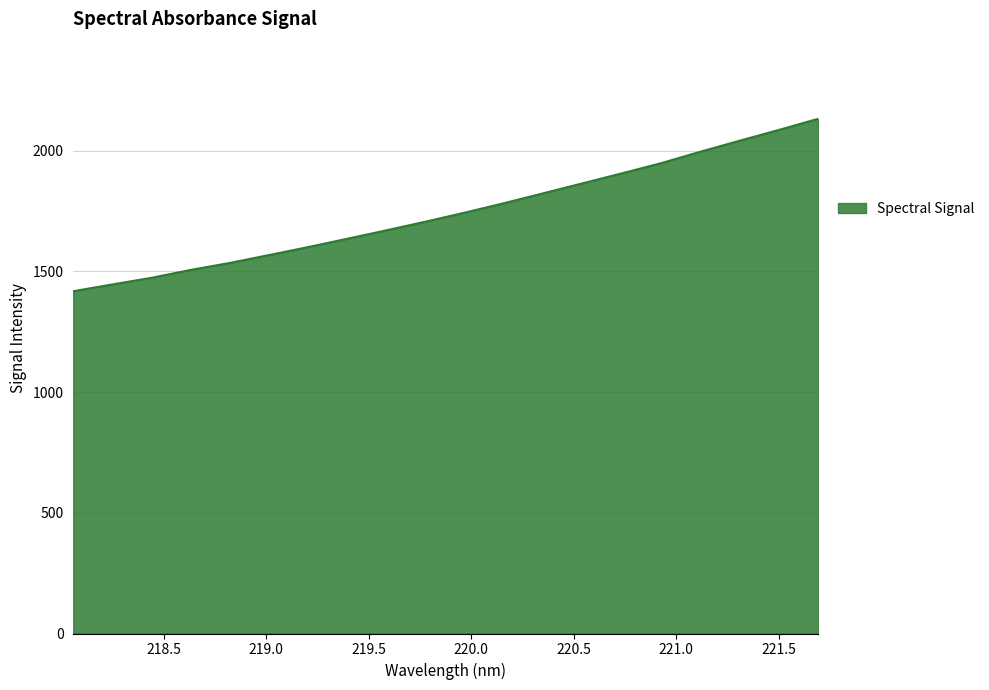

What is the minimum value shown in the chart?

1417.3